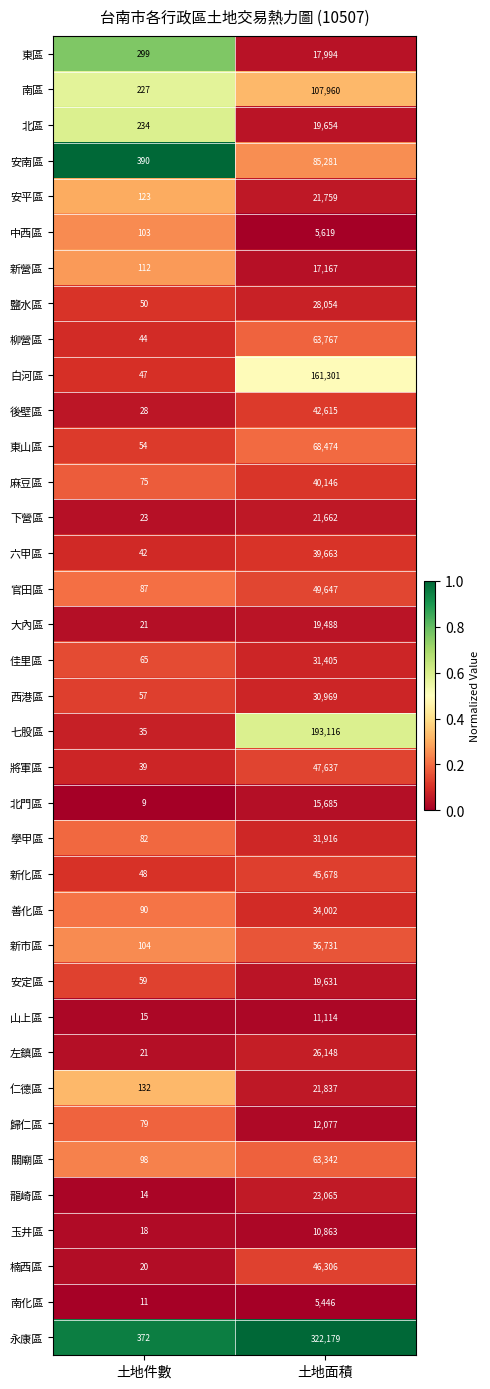

The value of 南區 at 土地件數 is 103. True or false?

False